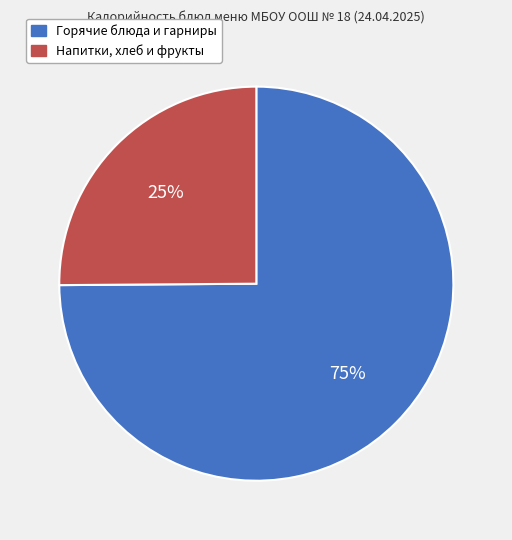

To the nearest percent, what is the difference between the largest and smallest slice percentages?

50%